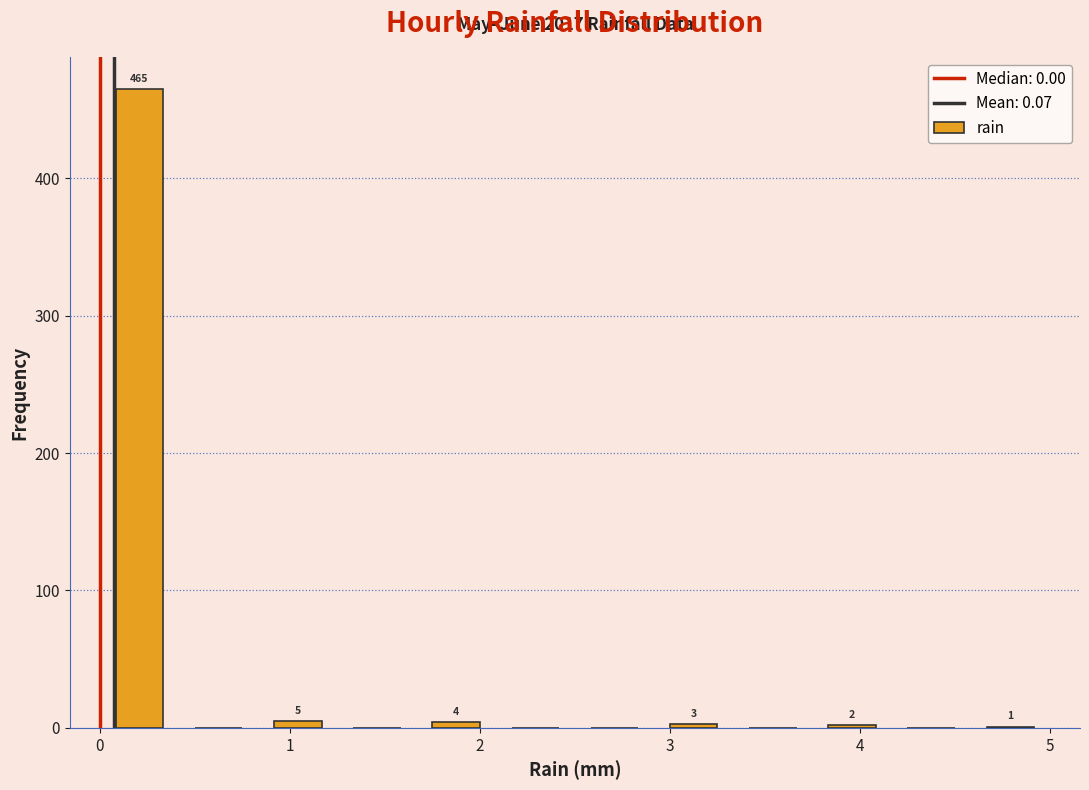

Which range on the x-axis has the tallest bar?

0.0 to 0.4